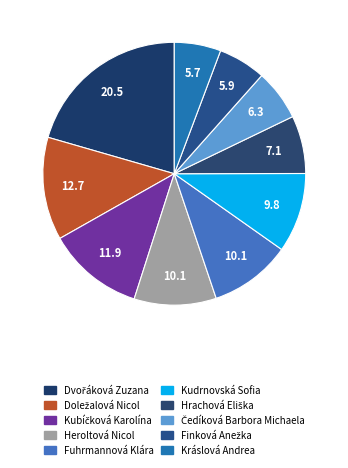

Which category has the biggest portion of the pie?

Dvořáková Zuzana